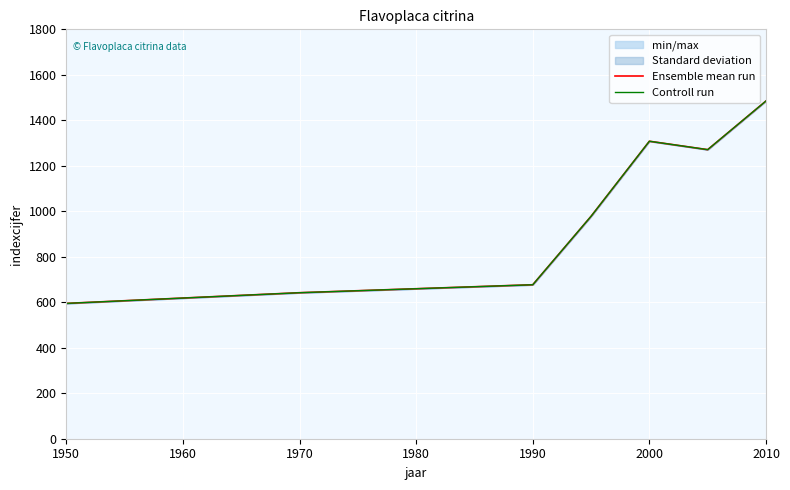

In Ensemble mean run, how many points are higher than both neighbors (excluding endpoints)?

1